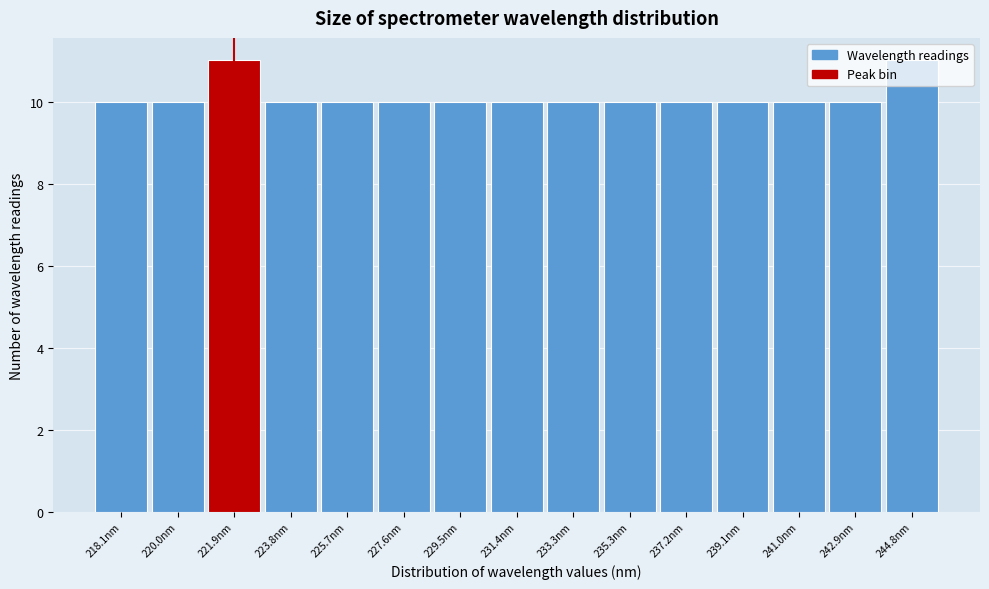

Approximately how many times larger is the value at 235.3nm compared to 221.9nm?

0.9